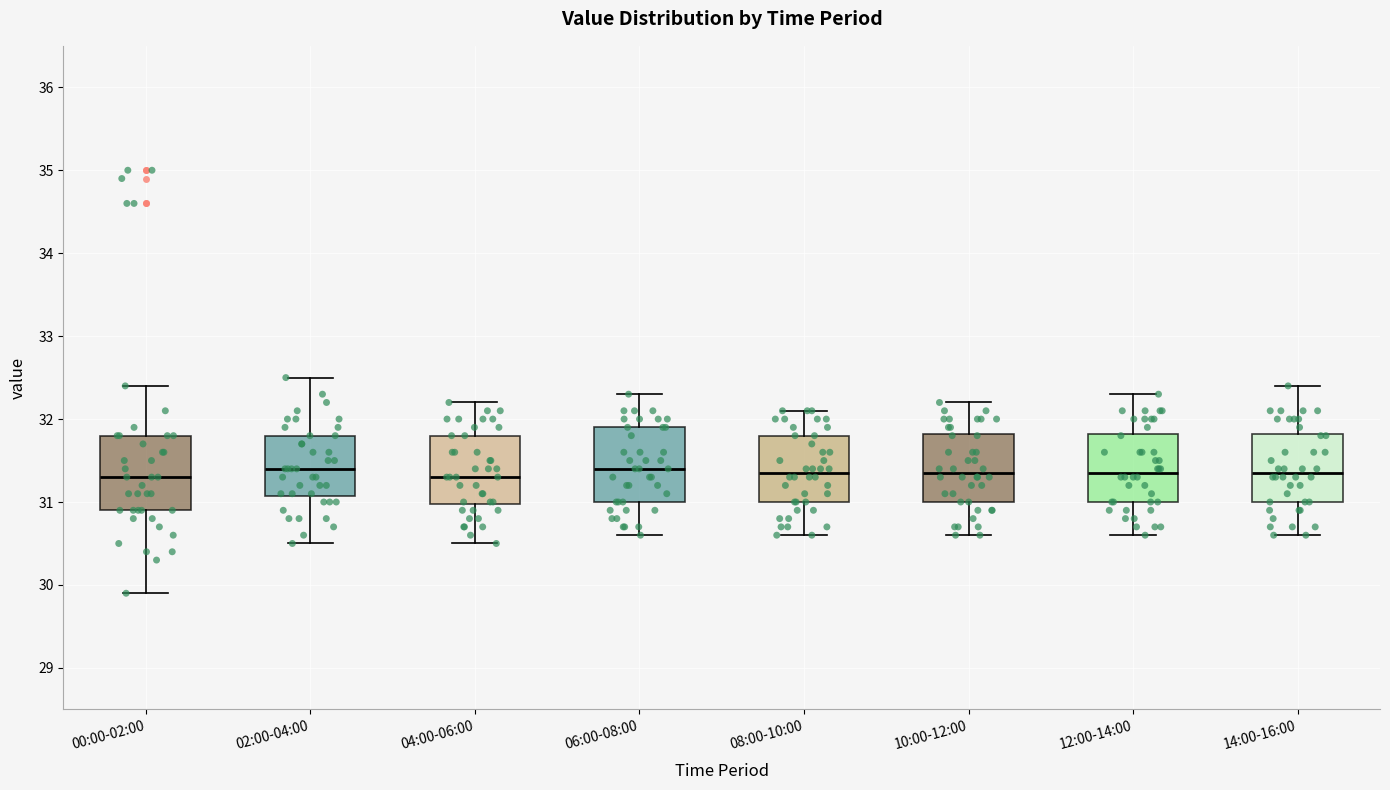

Where does the median line of the box for 08:00-10:00 sit on the y-axis? The values are not printed on the chart, so give them approximately, as read against the axis.

31.4